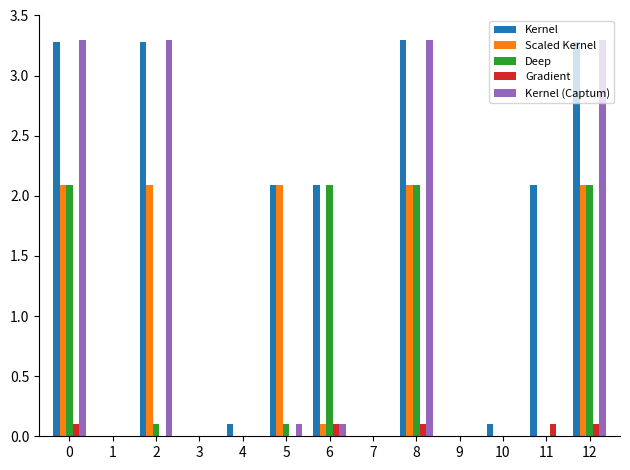

The Scaled Kernel series shows 2.1 at 12. True or false?

True